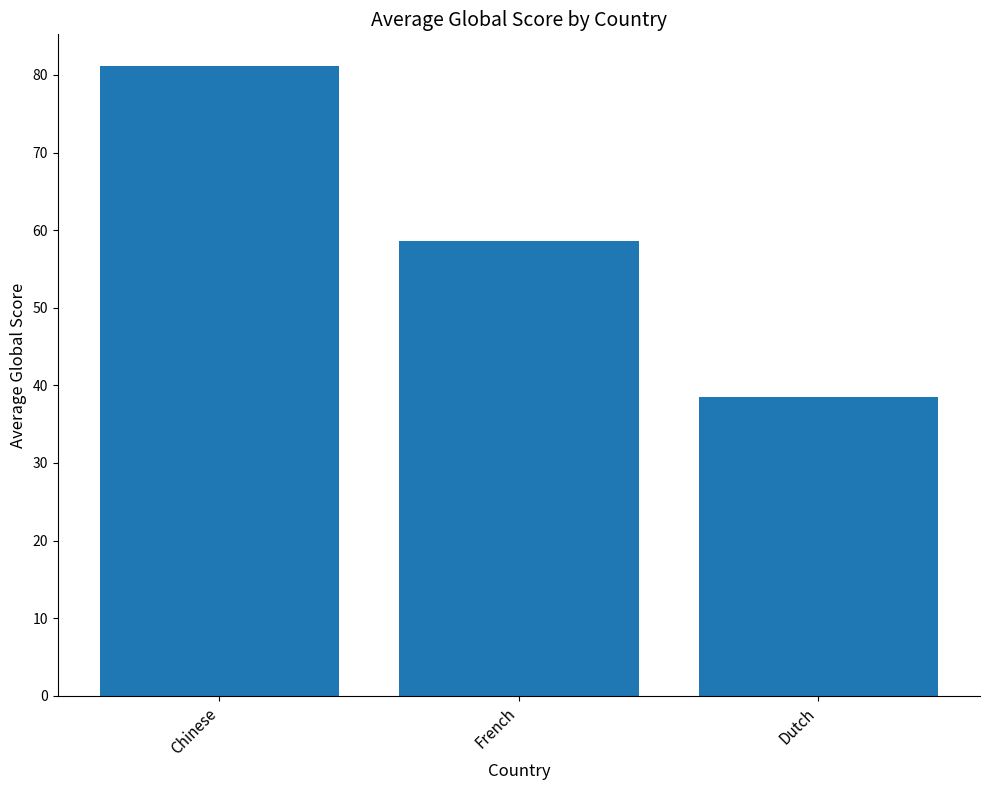

At which label does the data first exceed 58?

Chinese